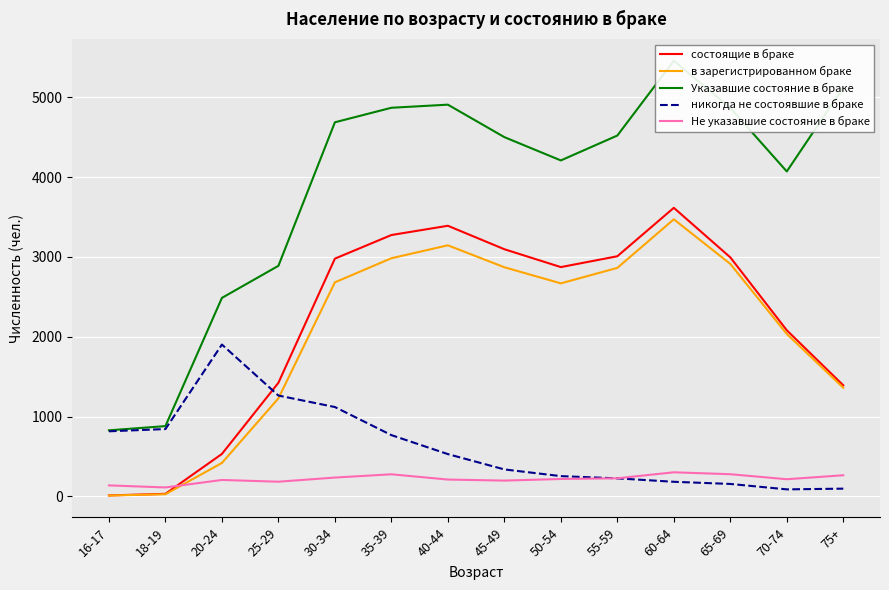

How many interior local peaks does the никогда не состоявшие в браке series have?

1